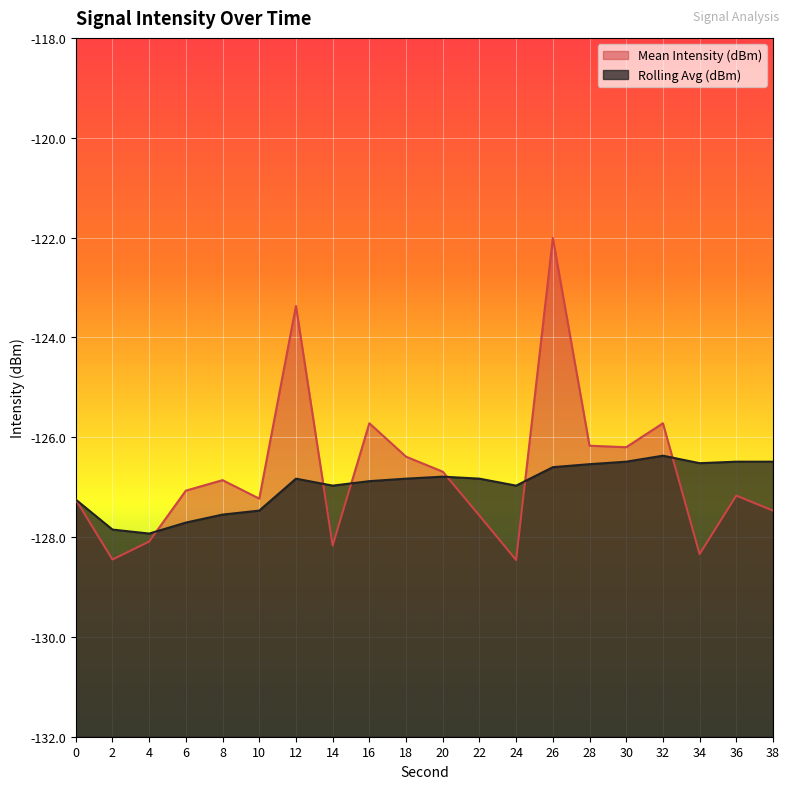

What is the value of the Mean Intensity (dBm) point at the 14th from the left?

-122.0